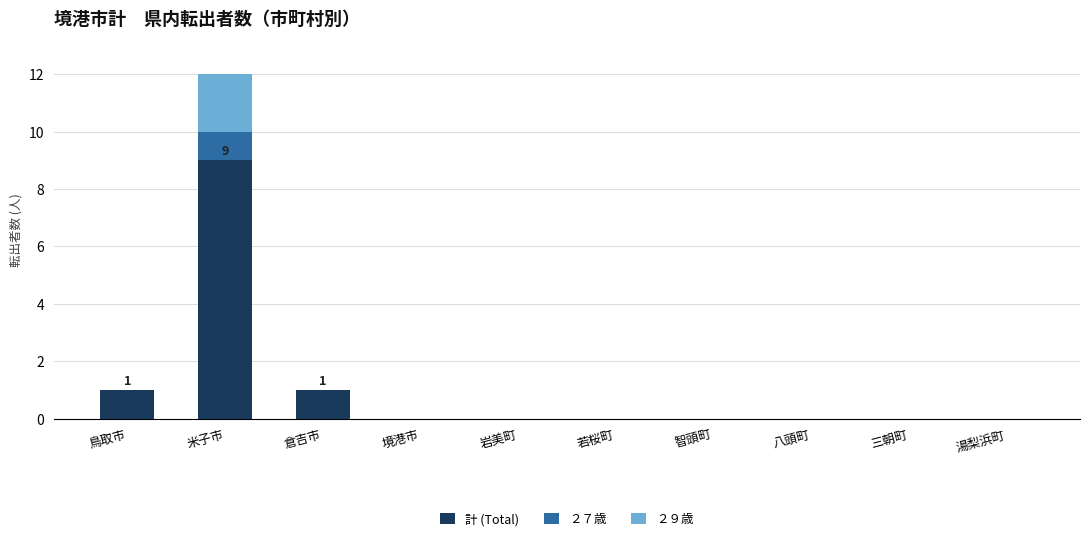

Reading left to right, what are the values for 計 (Total)?

鳥取市=1	米子市=9	倉吉市=1	境港市=0	岩美町=0	若桜町=0	智頭町=0	八頭町=0	三朝町=0	湯梨浜町=0